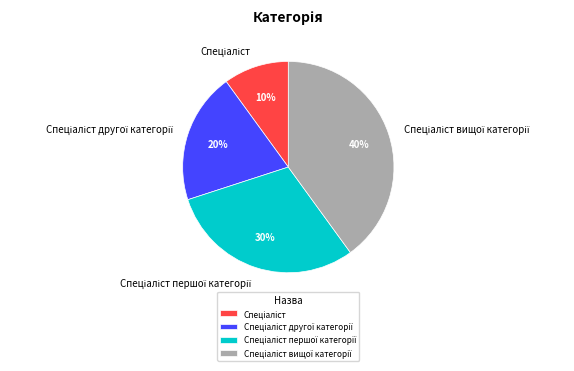

Does any single category account for the majority?

No